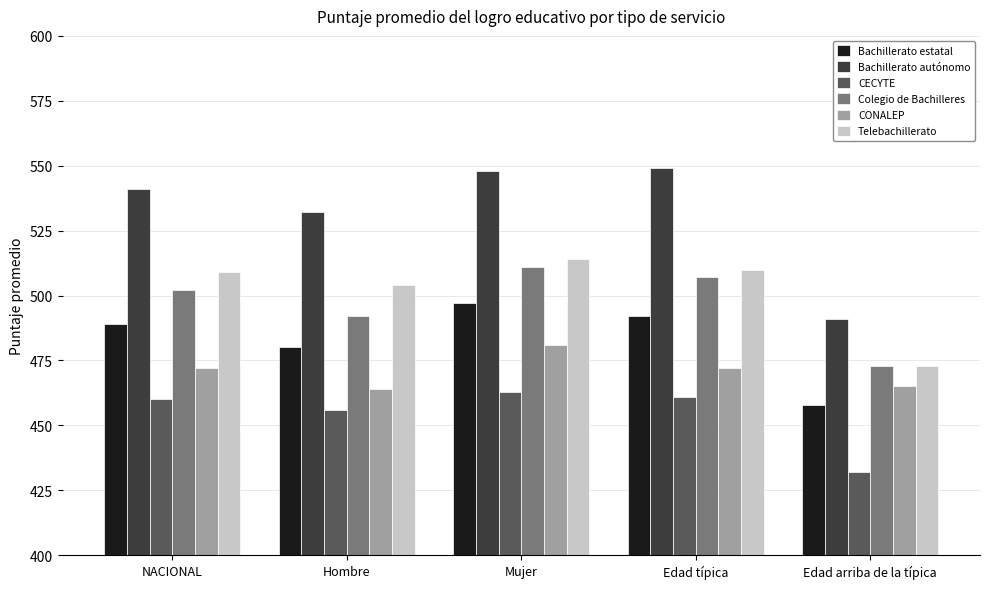

Count the number of data series in this chart.

6